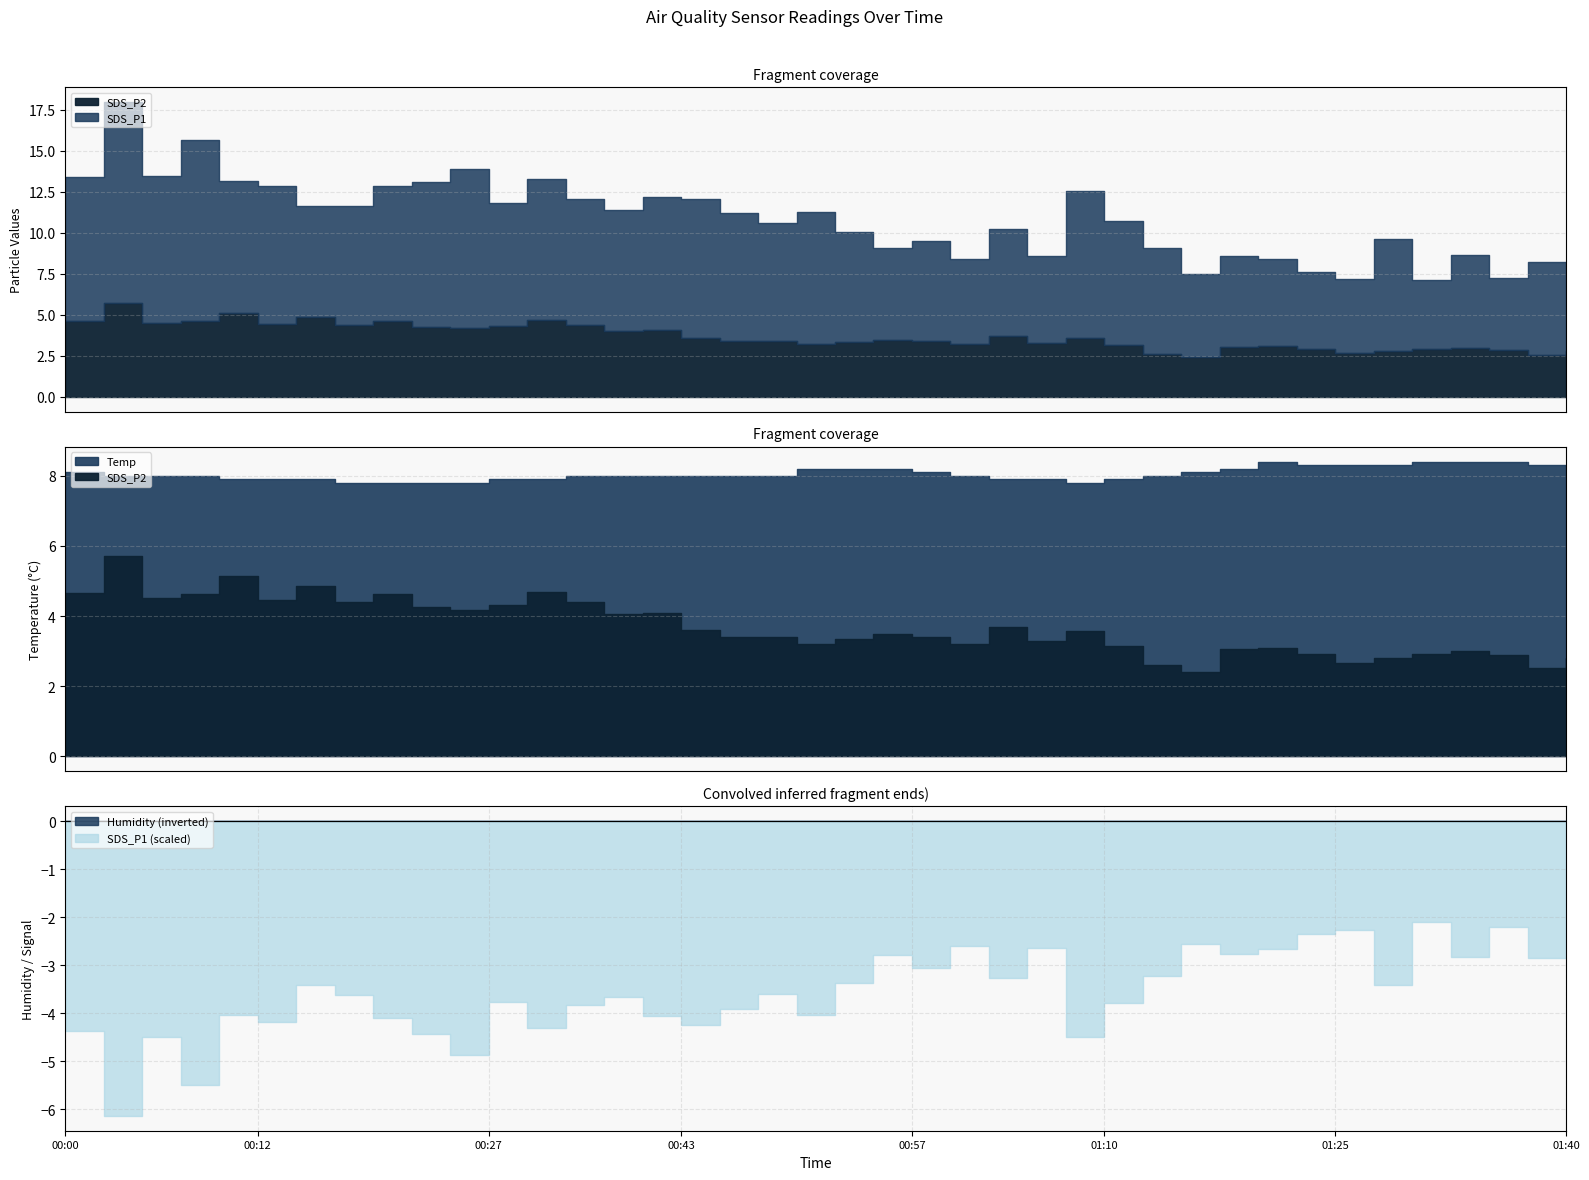

Which series has the largest range (max minus min)?

SDS_P1